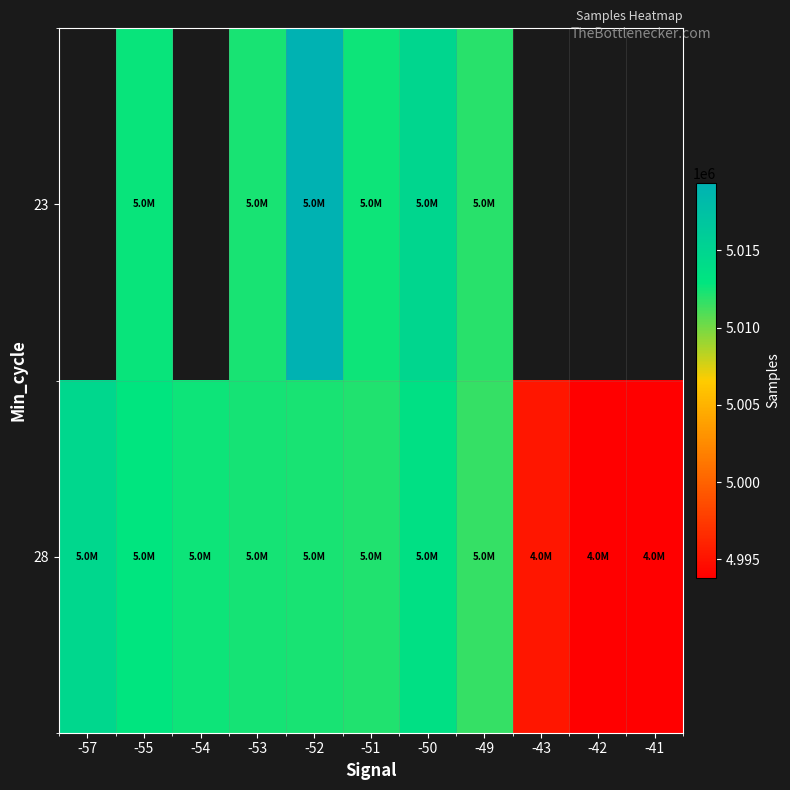

Which series has the largest range (max minus min)?

28